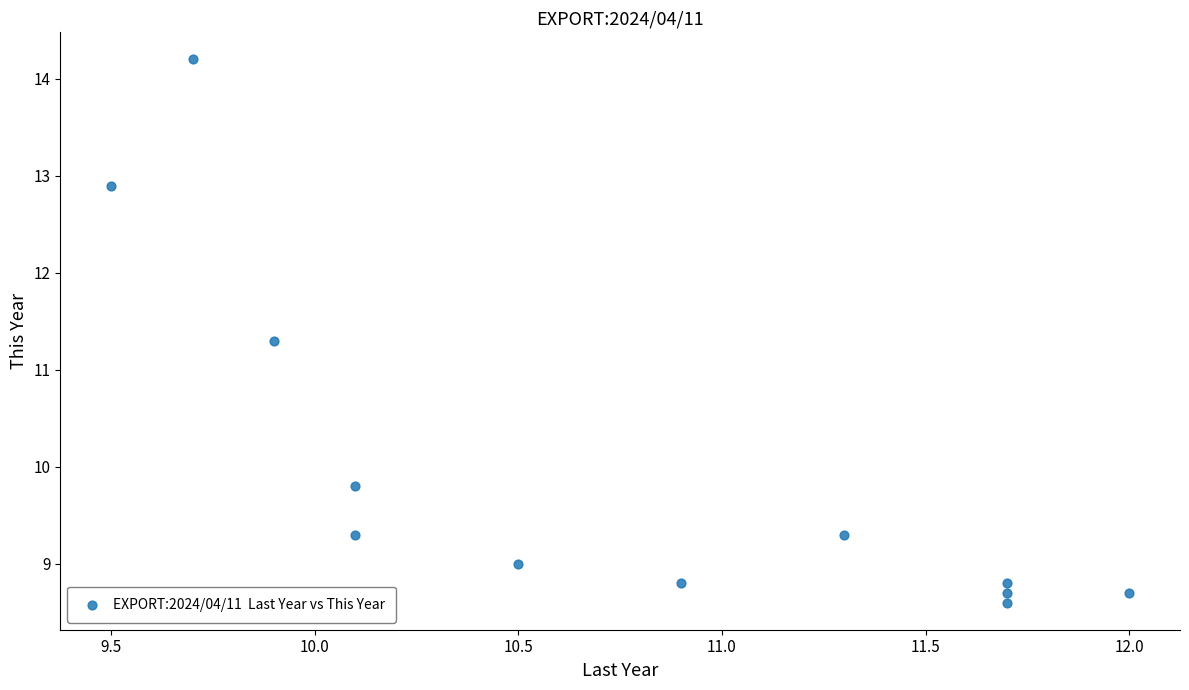

What is the range of Y values (max minus min)?

5.6